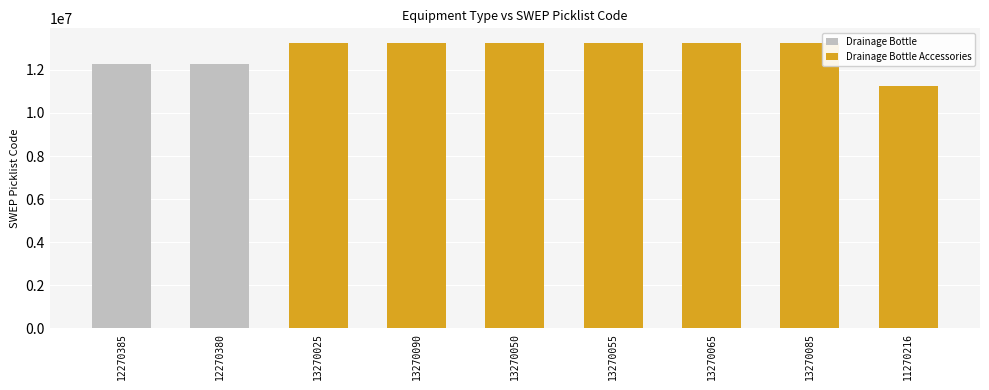

What is the difference between the maximum and minimum values in the Drainage Bottle Accessories series?

1999874